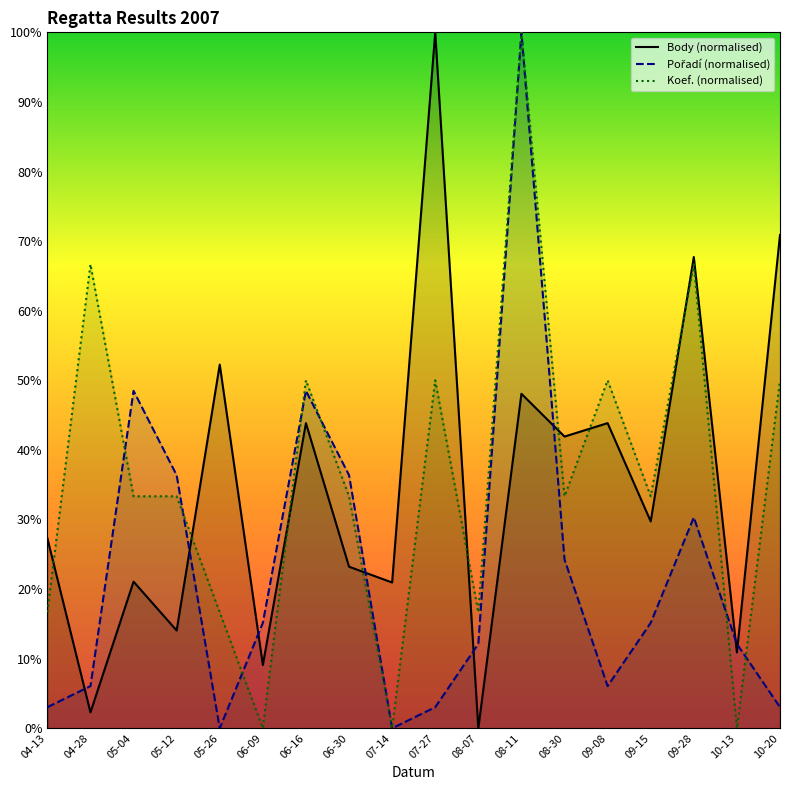

Is it true that Body (normalised) equals 7.5 at 10-13?

False